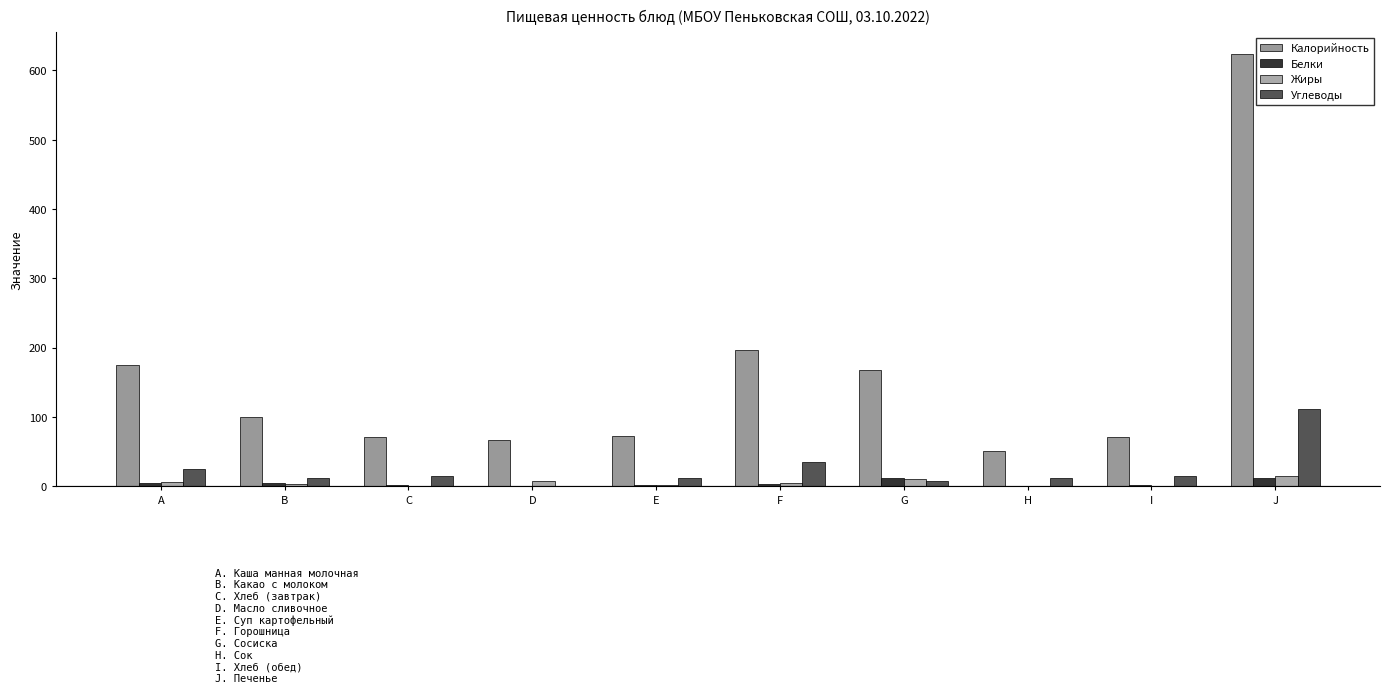

Which label corresponds to the smallest value in the chart?

H